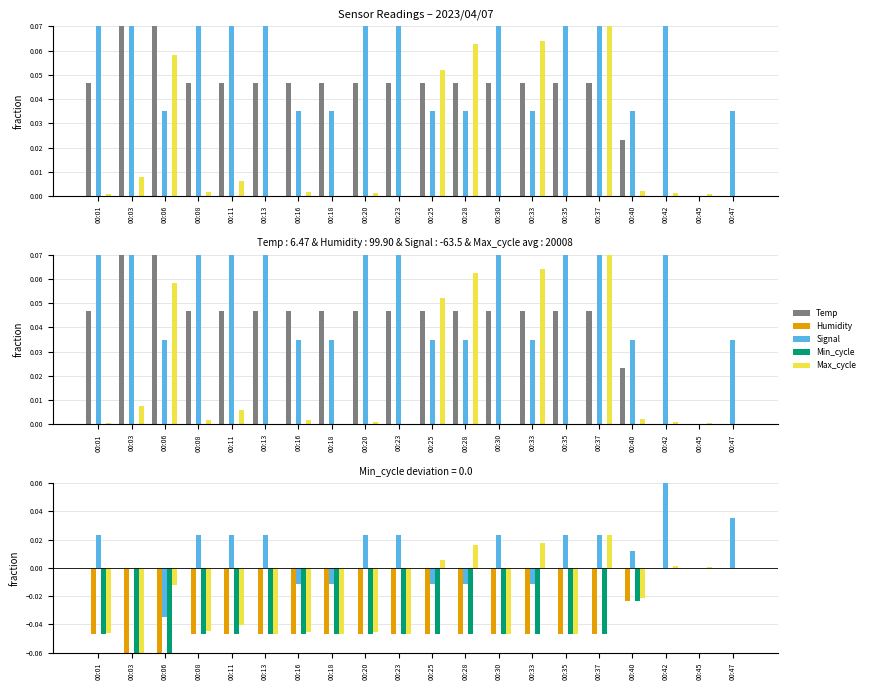

True or false: Min_cycle has a value of -0.0 at 00:01.

True